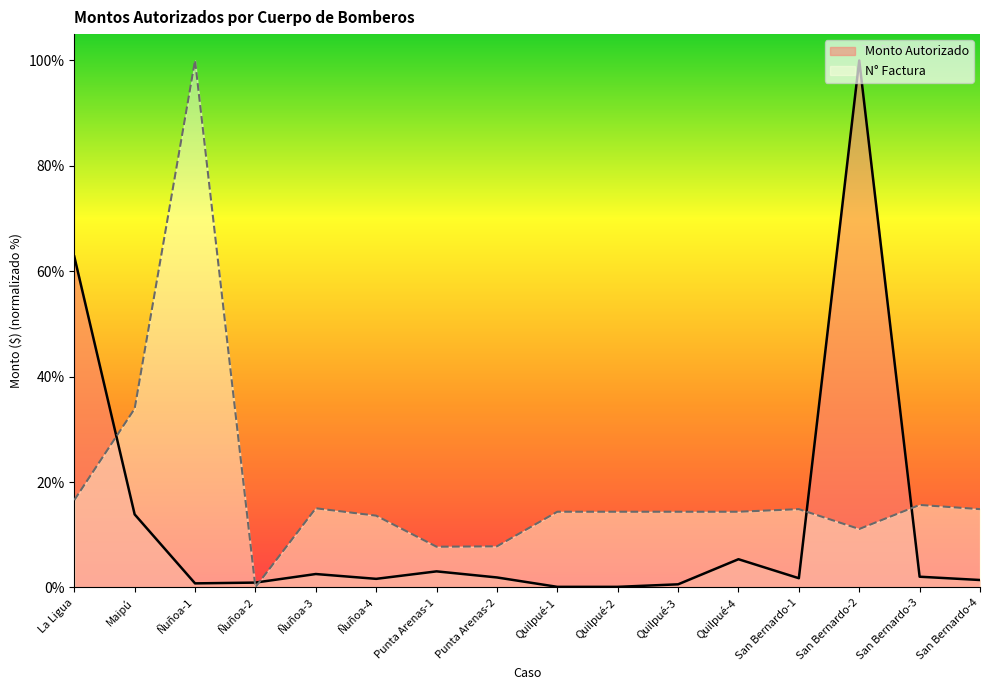

List the labels in order of N° Factura value, smallest first.

Ñuñoa-2, Punta Arenas-1, Punta Arenas-2, San Bernardo-2, Ñuñoa-4, Quilpué-4, Quilpué-3, Quilpué-1, Quilpué-2, San Bernardo-1, San Bernardo-4, Ñuñoa-3, San Bernardo-3, La Ligua, Maipú, Ñuñoa-1